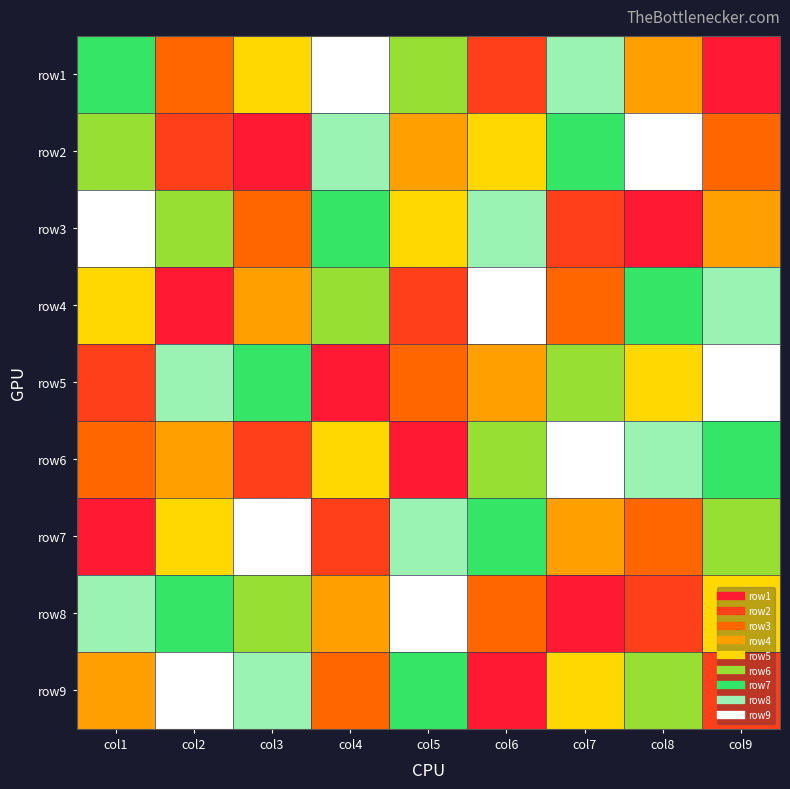

At which category is the sum across all series the highest?

col1